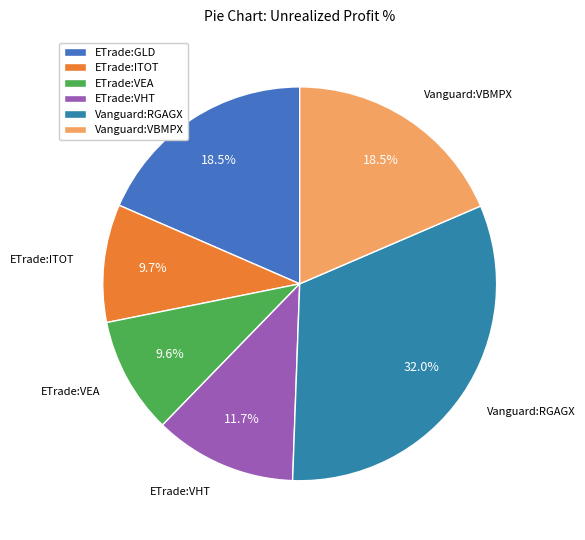

What is the largest slice in the pie chart?

Vanguard:RGAGX